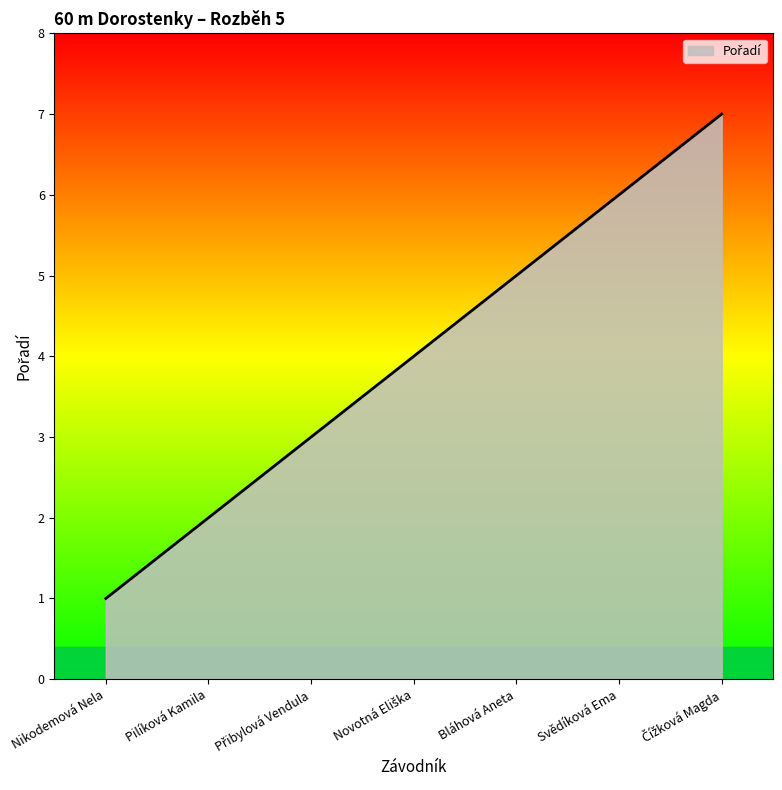

Between Pilíková Kamila and Svědíková Ema, which is larger?

Svědíková Ema